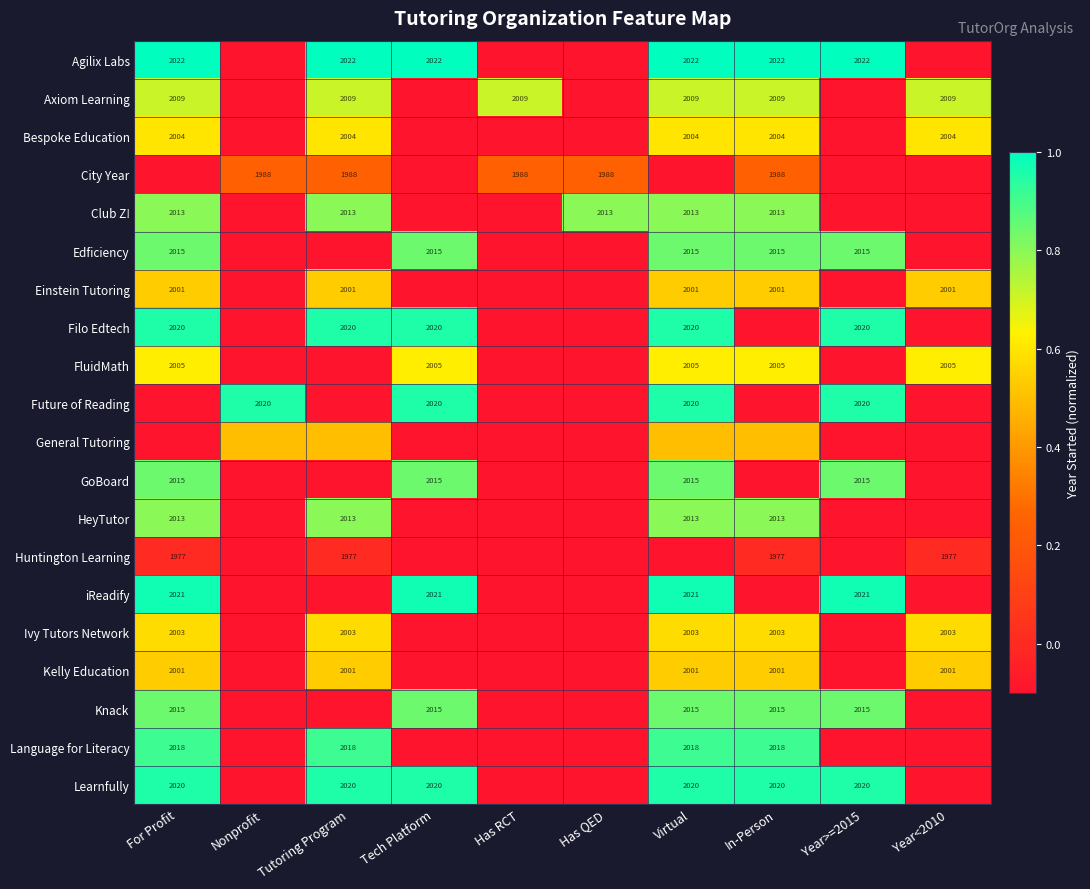

How many data points does each series have?

10